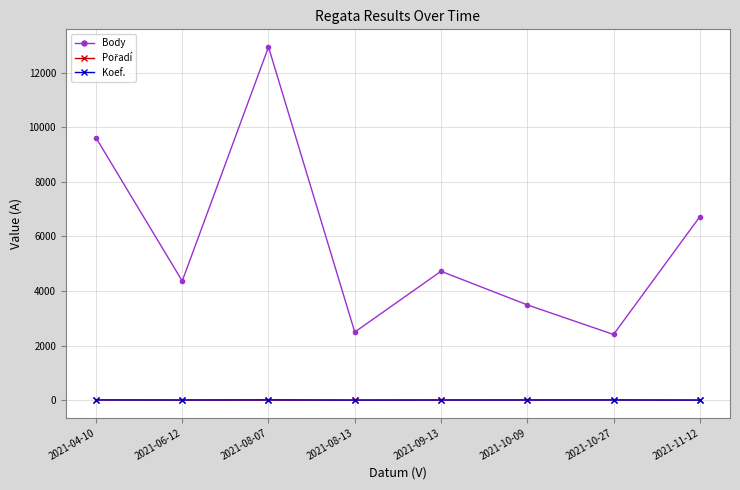

Which series has the widest spread of values?

Body